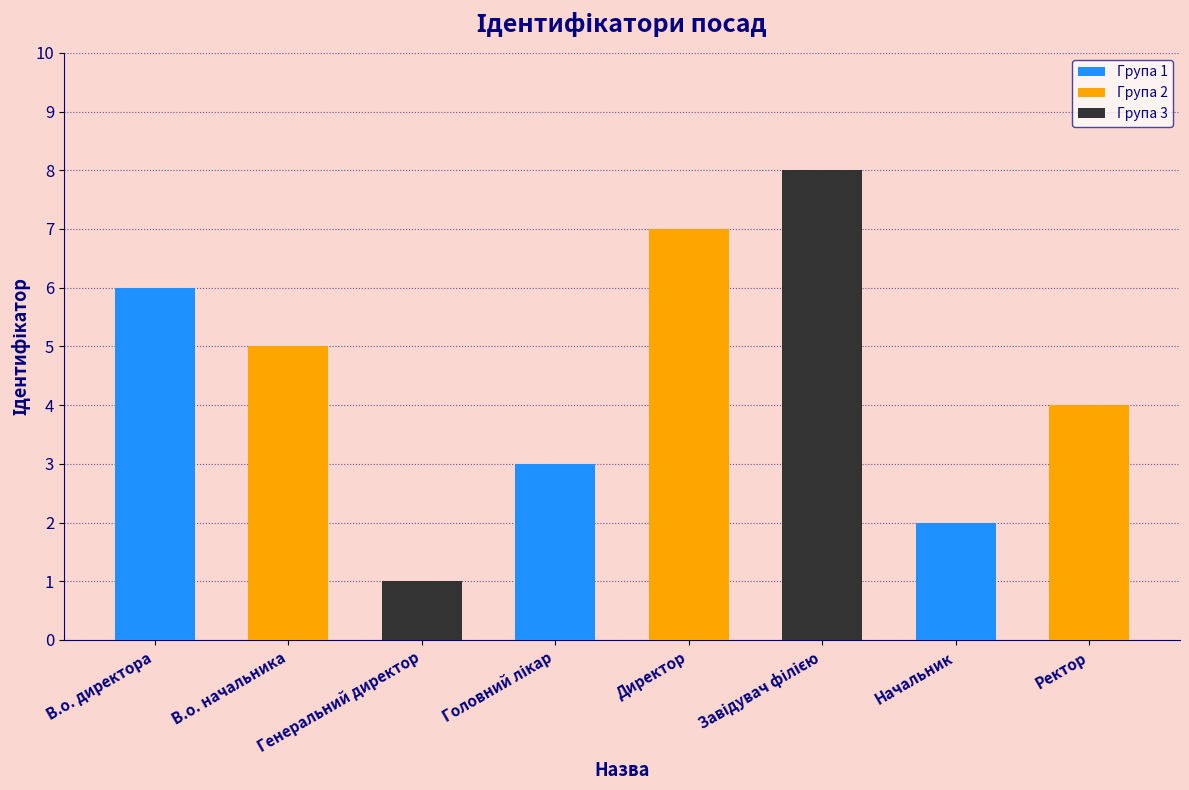

What is the difference between the maximum and minimum values?

7